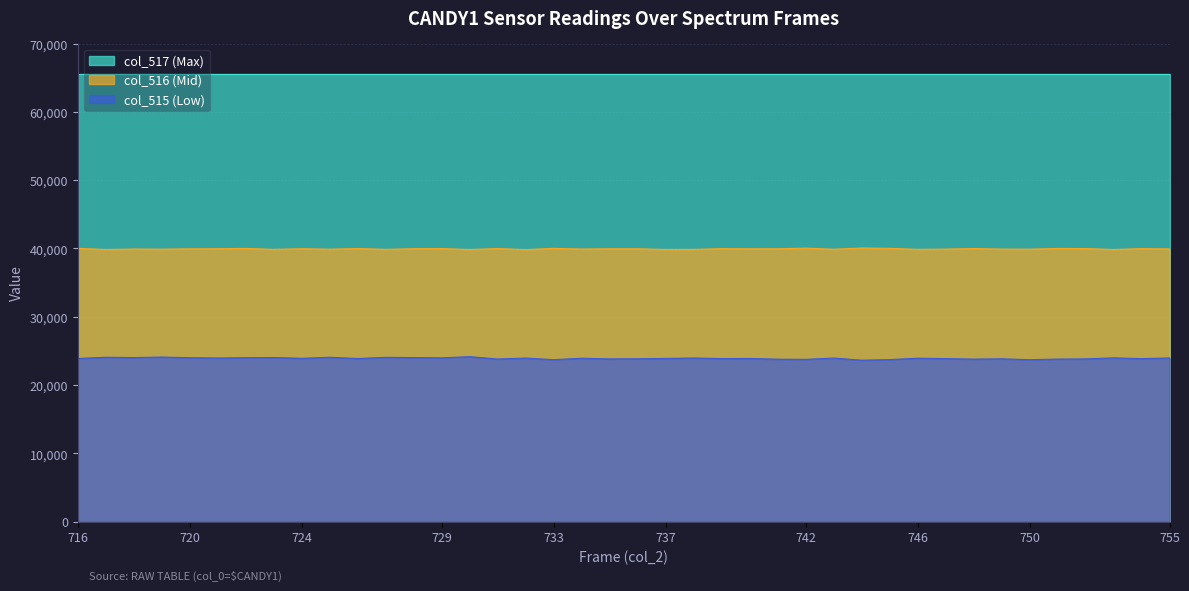

At how many categories does at least one series exceed 31787?

40